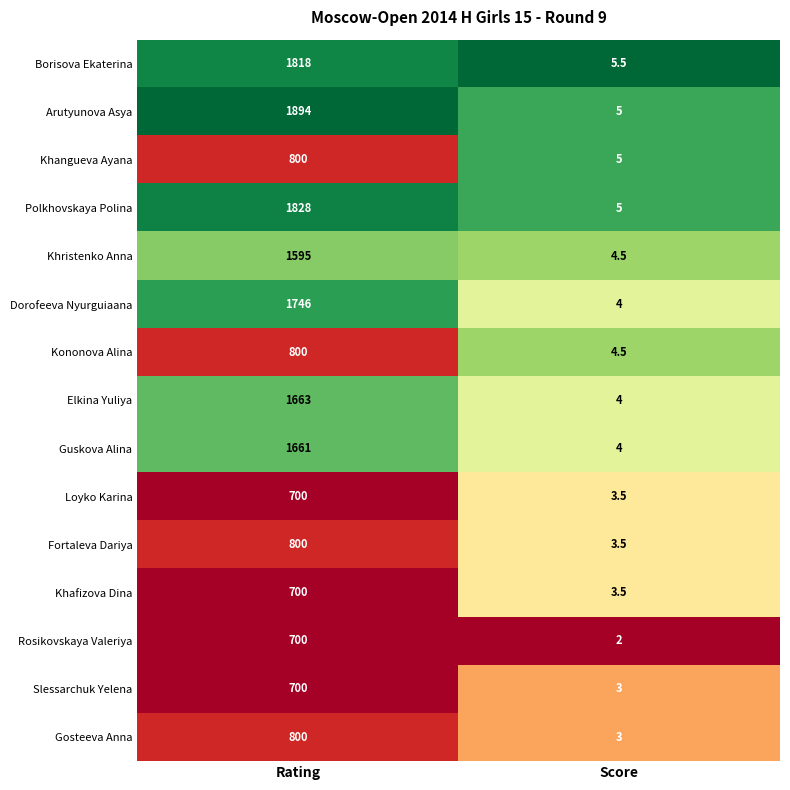

Which series has the largest range (max minus min)?

Arutyunova Asya